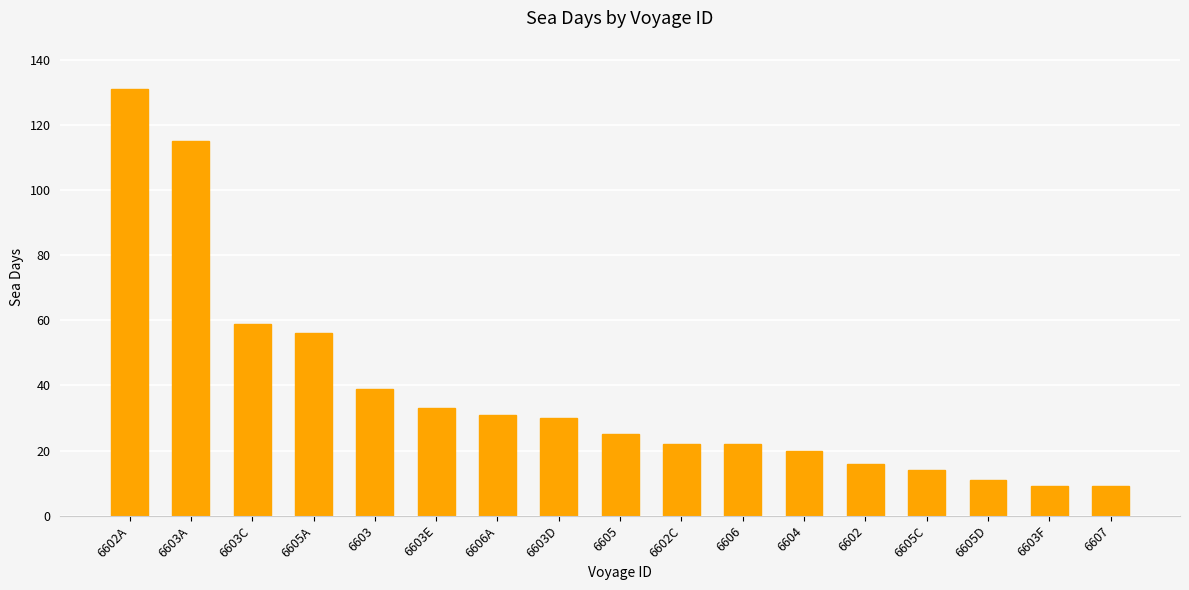

What is the difference between the values at 6602C and 6605C?

8